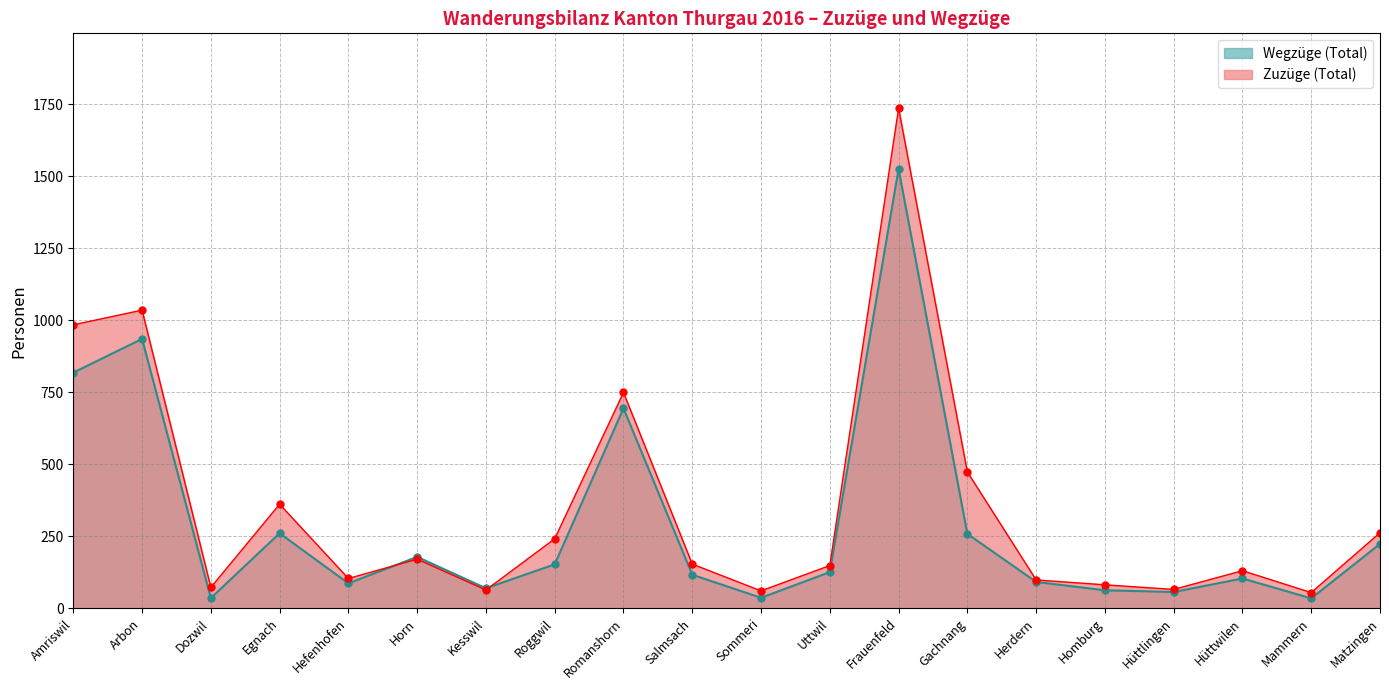

What is the difference between the maximum and minimum values in the Wegzüge (Total) series?

1491